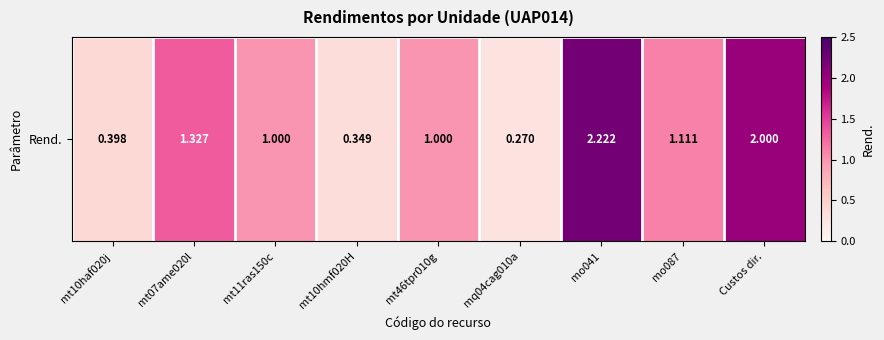

Rank the categories by value from lowest to highest.

mq04cag010a, mt10hmf020H, mt10haf020j, mt11ras150c, mt46tpr010g, mo087, mt07ame020l, Custos dir., mo041